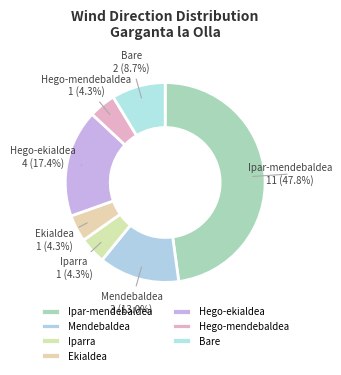

Between Mendebaldea and Hego-ekialdea, which is larger?

Hego-ekialdea